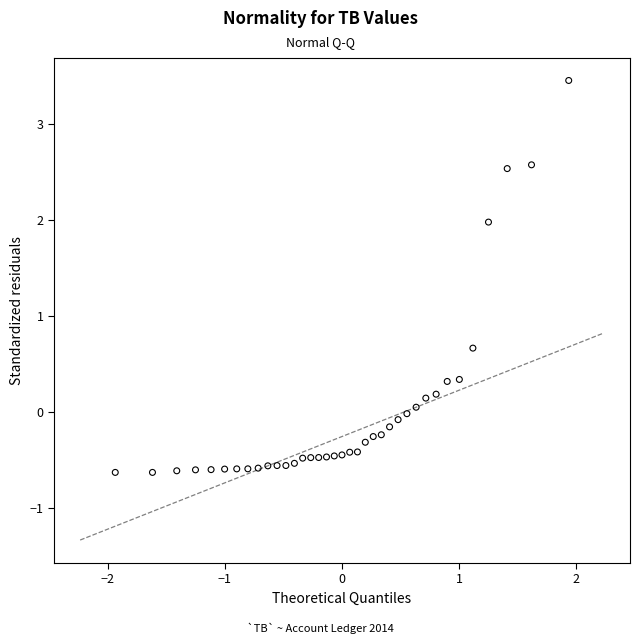

What Y value in the scatter plot is closest to 1?

0.7